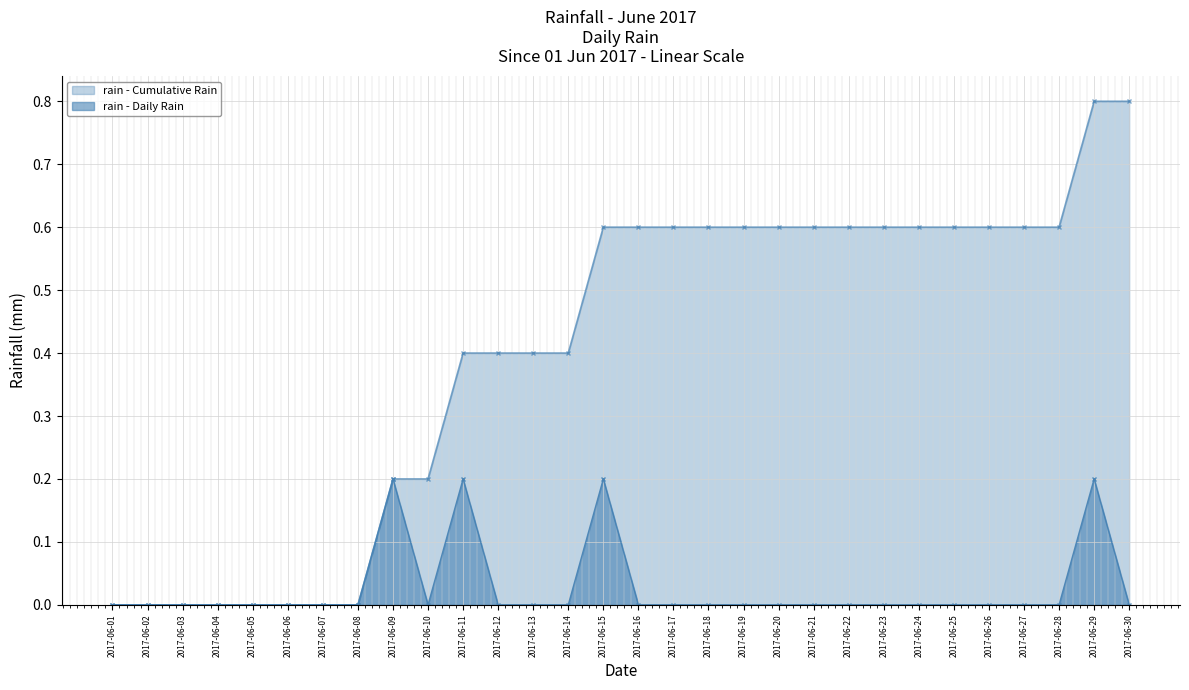

At which category does the chart reach its peak across all series?

2017-06-09